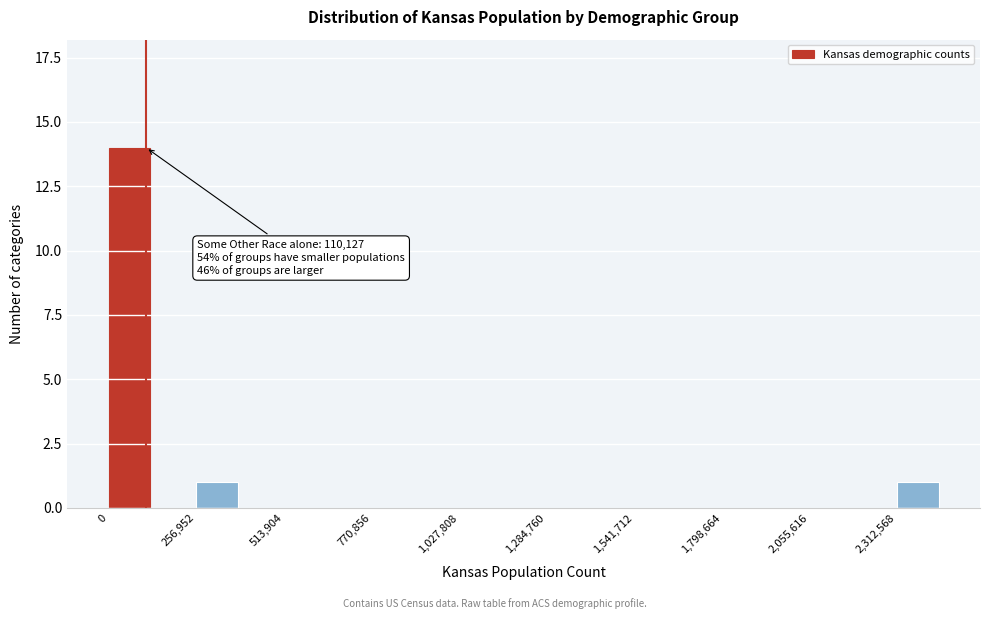

Read against the x-axis, roughly where is the centre of the tallest bar?

50000